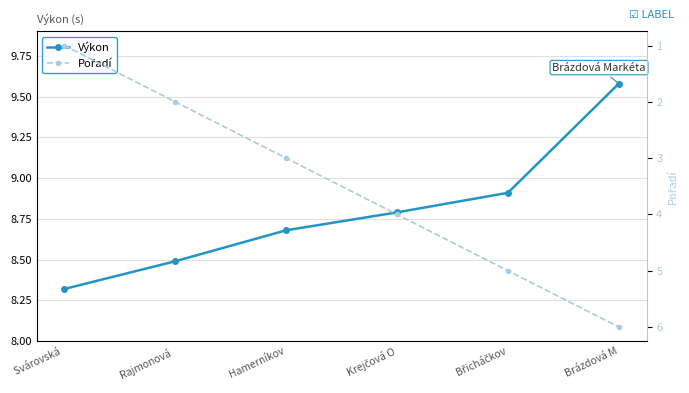

What is the difference between the highest and lowest values at Krejčová O?

4.8